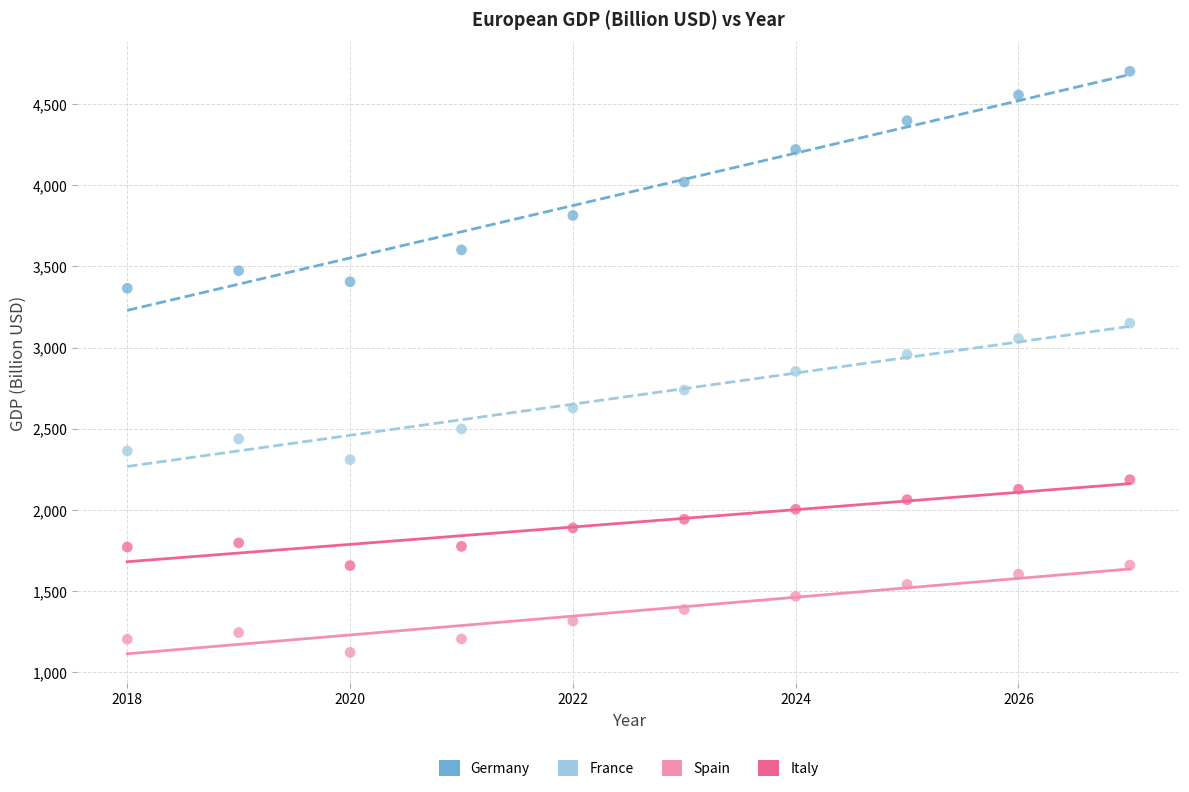

Which series has the largest Y range (max minus min)?

Germany